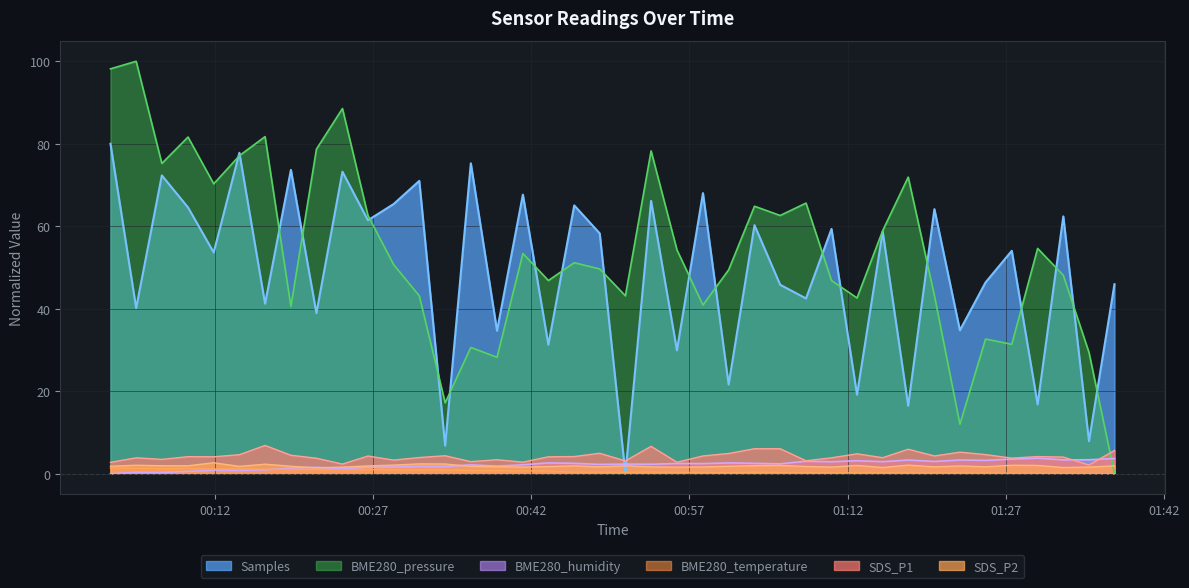

List the labels in order of BME280_humidity value, largest first.

2024/04/09 01:30:00, 2024/04/09 01:37:17, 2024/04/09 01:27:33, 2024/04/09 01:34:52, 2024/04/09 01:32:26, 2024/04/09 01:22:38, 2024/04/09 01:17:44, 2024/04/09 01:25:04, 2024/04/09 01:12:53, 2024/04/09 01:08:03, 2024/04/09 01:20:13, 2024/04/09 01:15:19, 2024/04/09 01:10:28, 2024/04/09 01:00:43, 2024/04/09 00:43:38, 2024/04/09 00:46:05, 2024/04/09 01:03:10, 2024/04/09 00:55:49, 2024/04/09 00:58:17, 2024/04/09 01:05:36, 2024/04/09 00:50:56, 2024/04/09 00:53:22, 2024/04/09 00:48:30, 2024/04/09 00:41:13, 2024/04/09 00:36:17, 2024/04/09 00:38:46, 2024/04/09 00:31:24, 2024/04/09 00:33:51, 2024/04/09 00:28:58, 2024/04/09 00:26:32, 2024/04/09 00:21:39, 2024/04/09 00:19:14, 2024/04/09 00:24:07, 2024/04/09 00:16:47, 2024/04/09 00:11:55, 2024/04/09 00:14:21, 2024/04/09 00:09:29, 2024/04/09 00:04:34, 2024/04/09 00:07:00, 2024/04/09 00:02:08